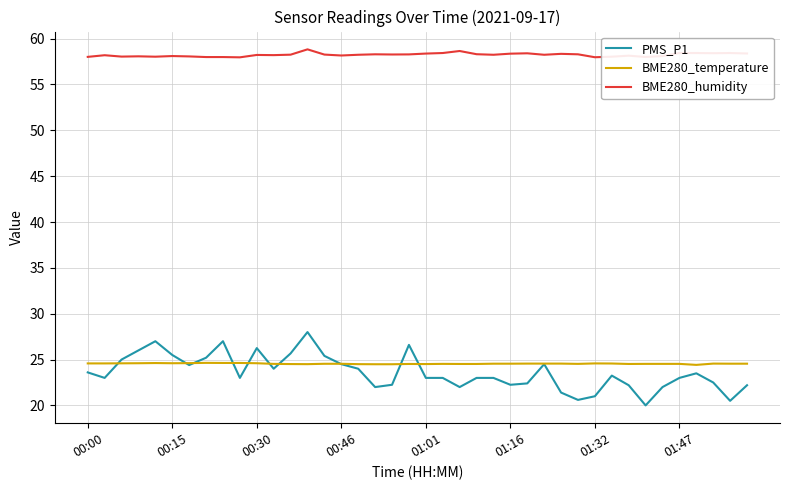

True or false: BME280_temperature and BME280_humidity intersect in this chart.

False